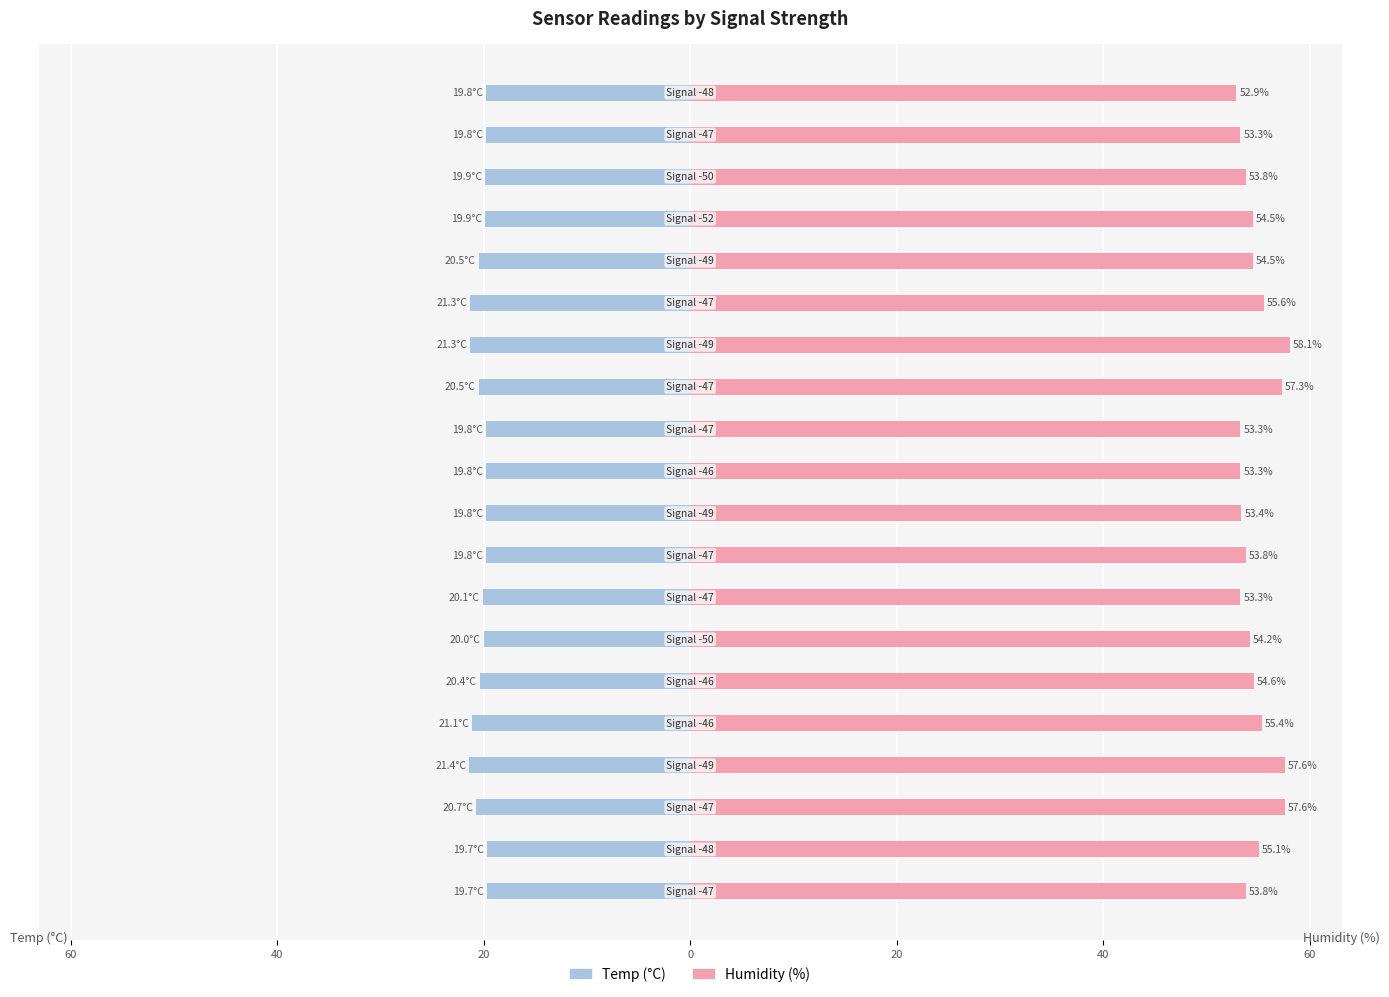

Is it true that Humidity equals 57.6 at 20?

True